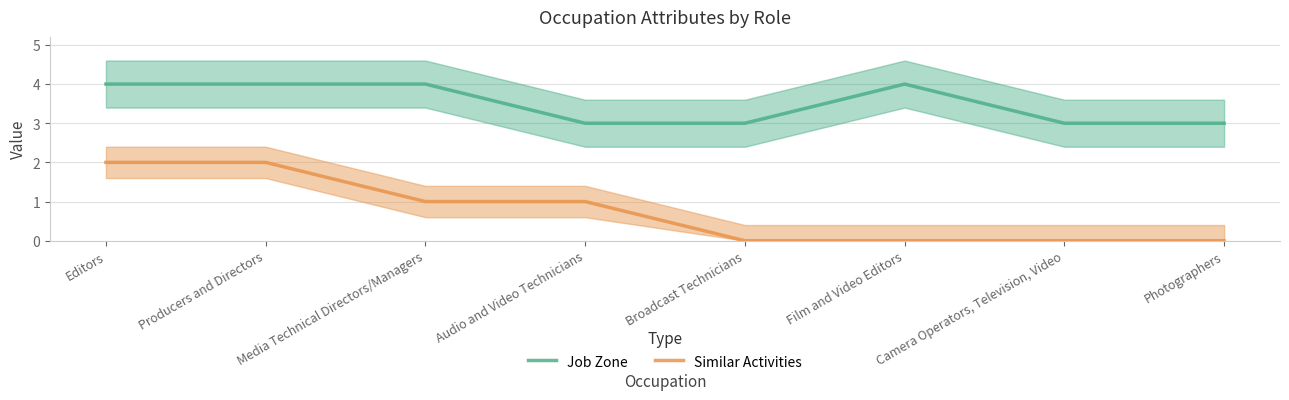

What is the sum of all Job Zone values?

28